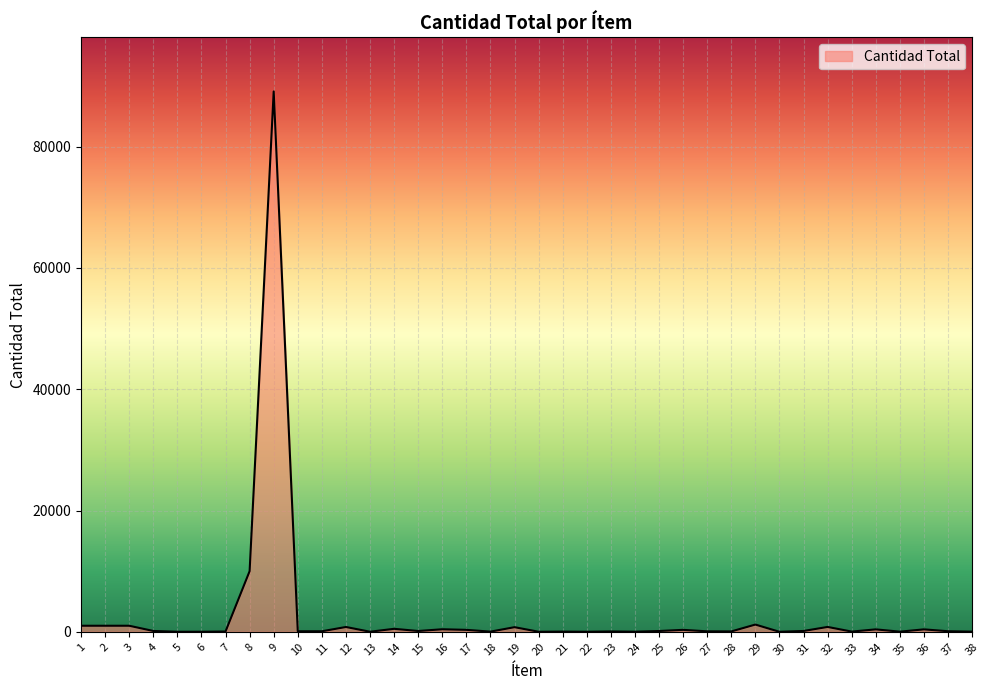

The chart shows a value of 140 at 4. True or false?

True